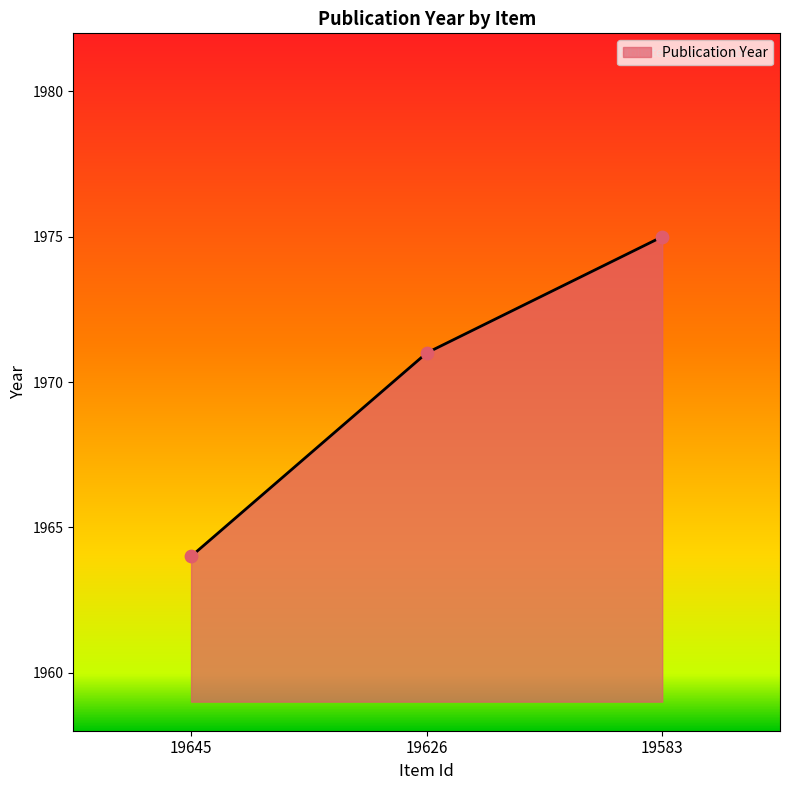

What is the ratio of the value at 19583 to the value at 19645?

1.0